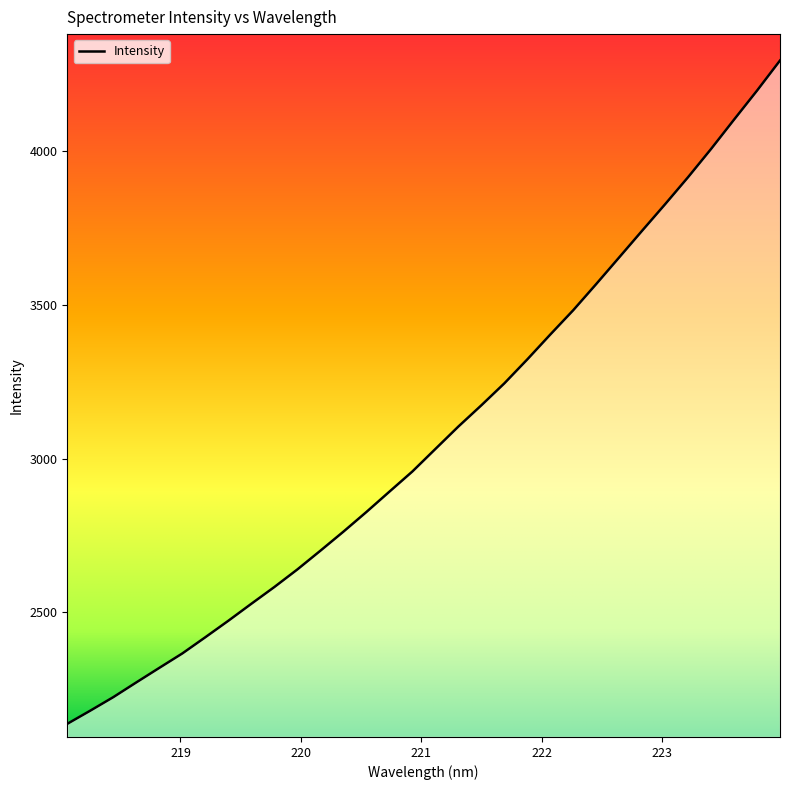

What is the difference between the maximum and minimum values?

2158.8